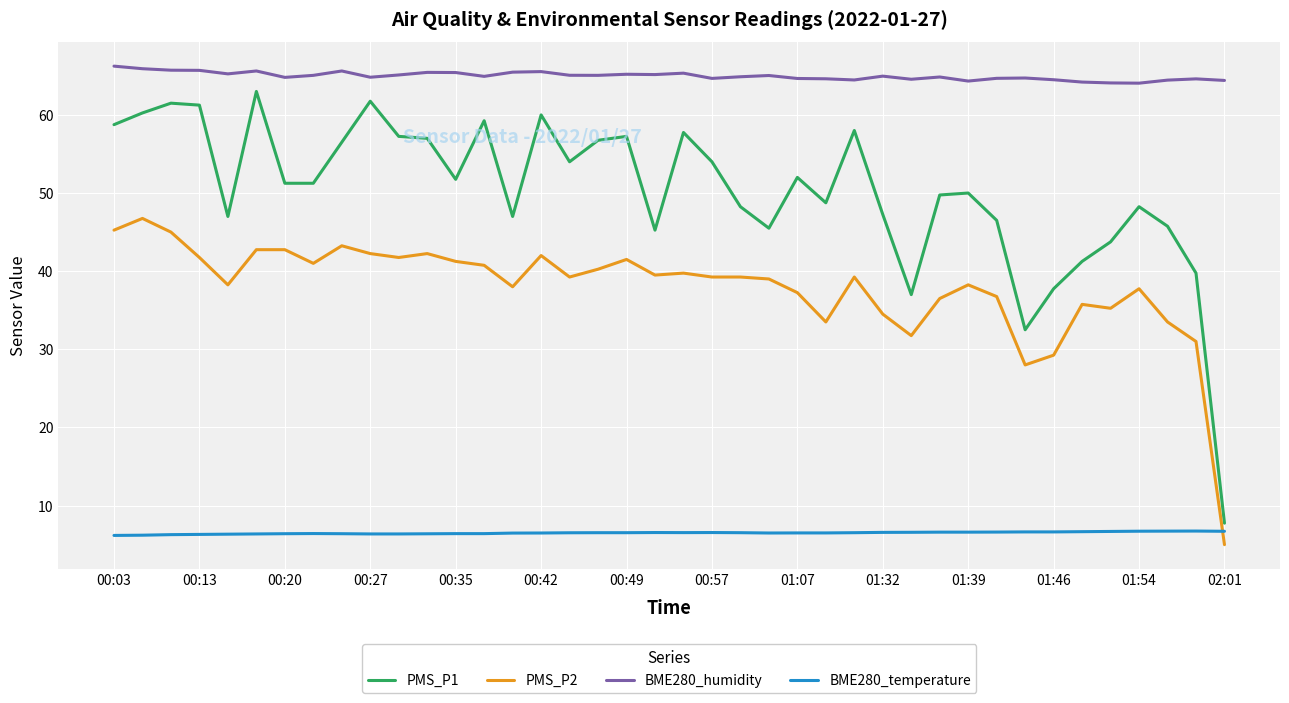

Which series has the largest range (max minus min)?

PMS_P1